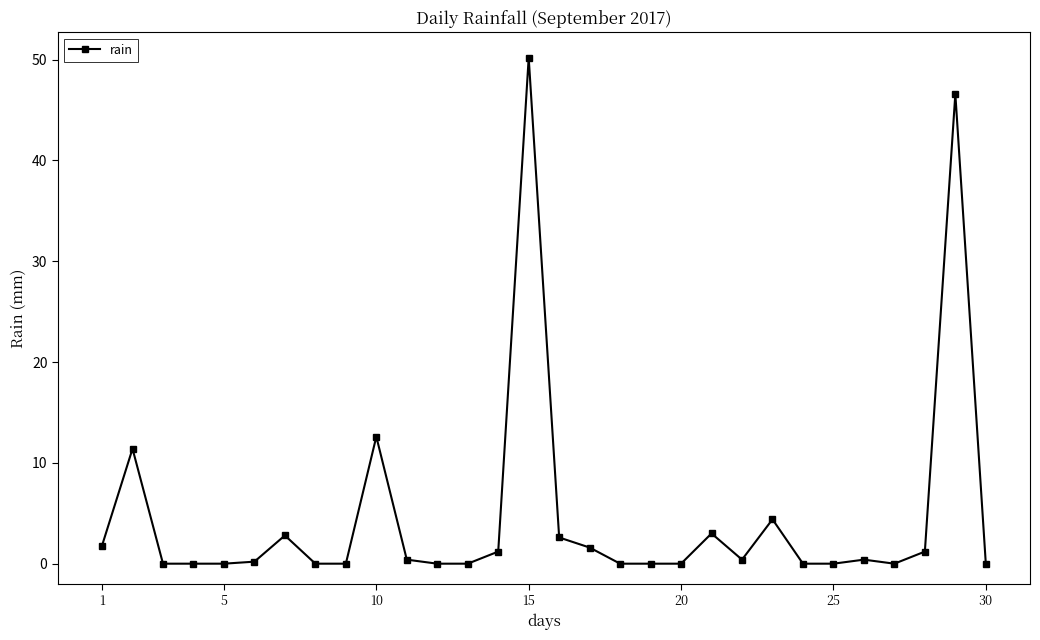

What is the average value?

4.7